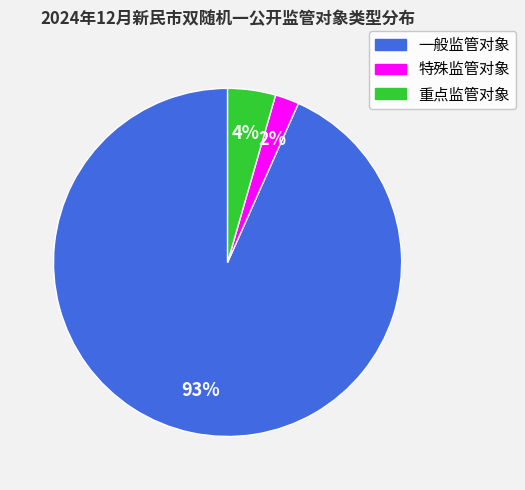

To the nearest percent, what is the combined percentage of 特殊监管对象 and 一般监管对象?

96%